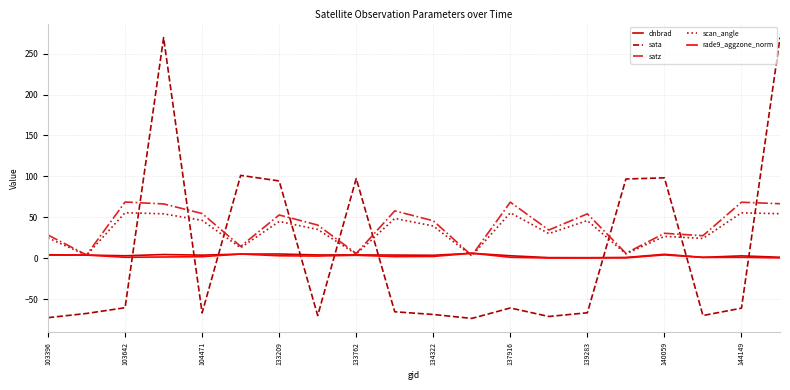

What are all the series names shown in the legend?

dnbrad, sata, satz, scan_angle, rade9_aggzone_norm